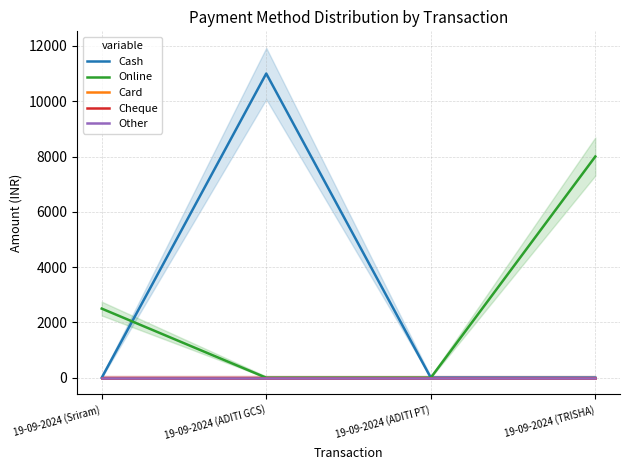

The value of Cheque at 19-09-2024 (ADITI PT) is 0. True or false?

True